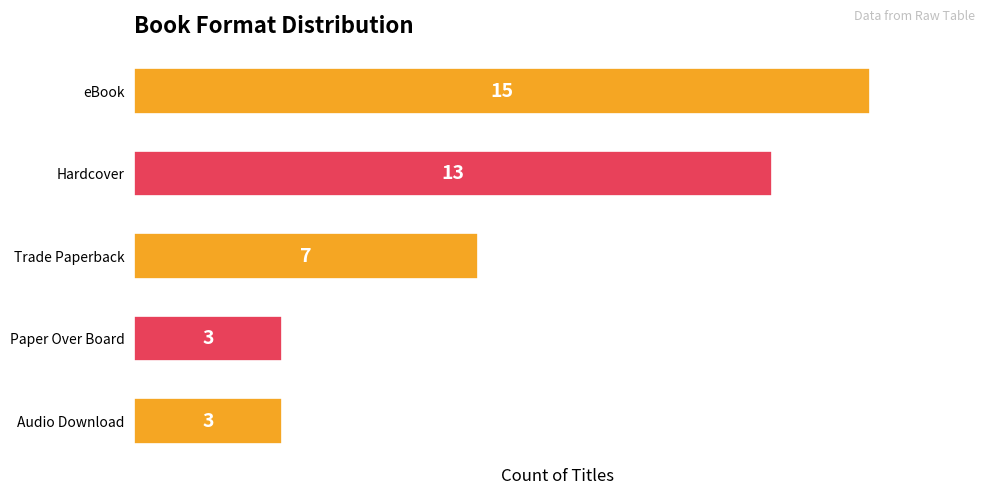

How many bars are there in total?

5